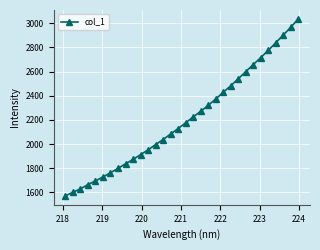

What is the greatest value displayed?

3037.2